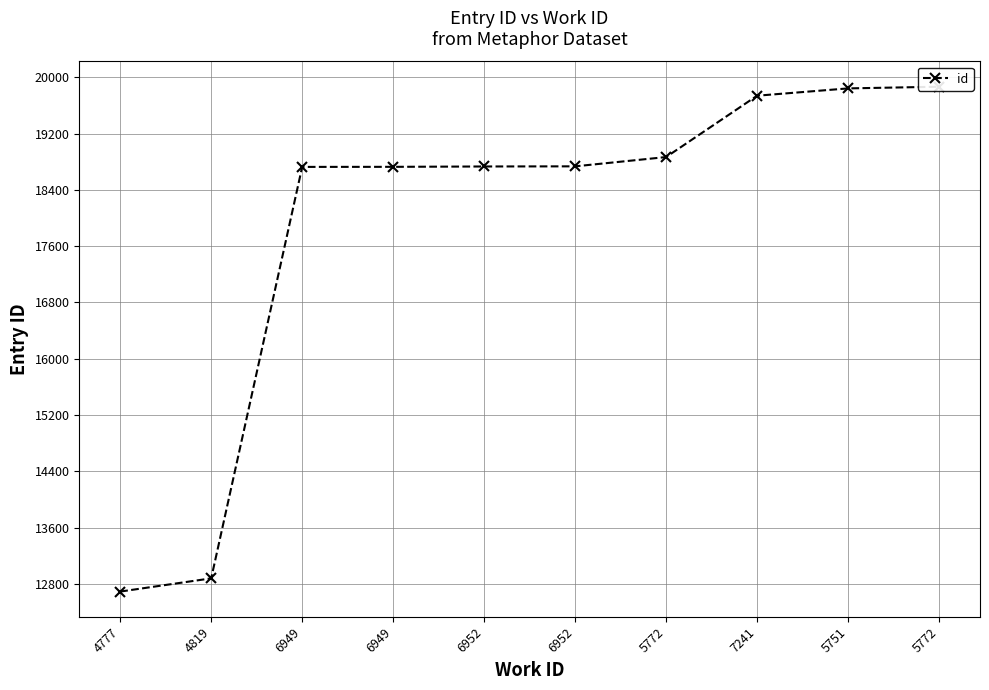

What is the greatest value displayed?

19867